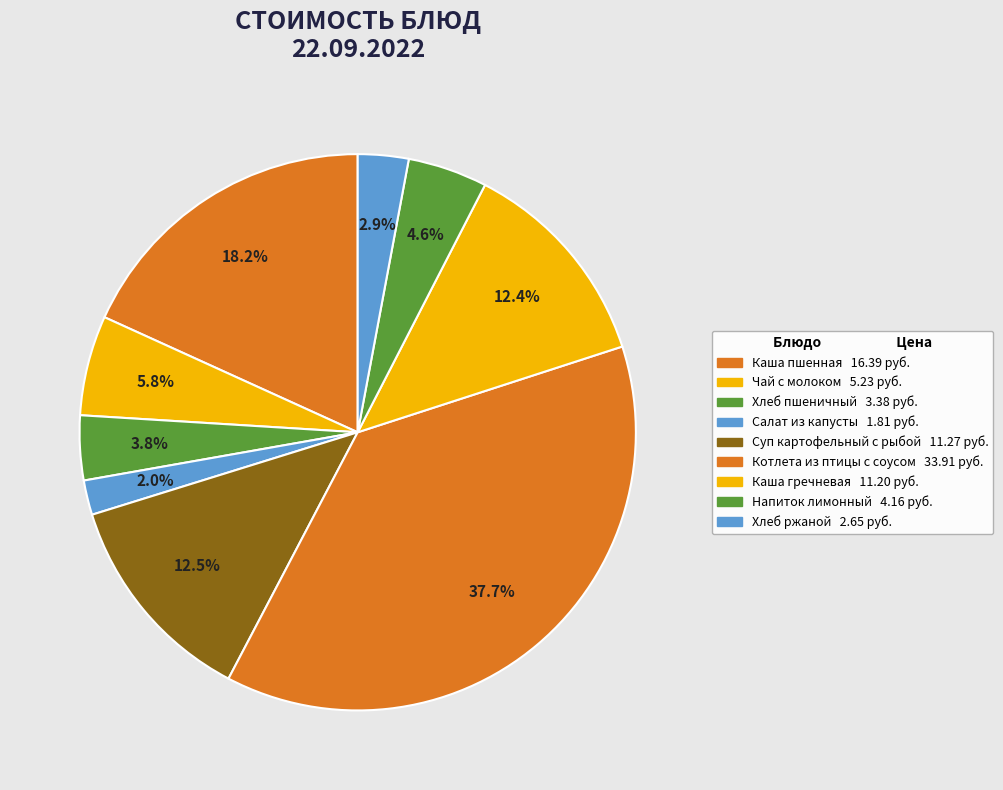

To the nearest percent, what is the difference between the largest and smallest slice percentages?

36%